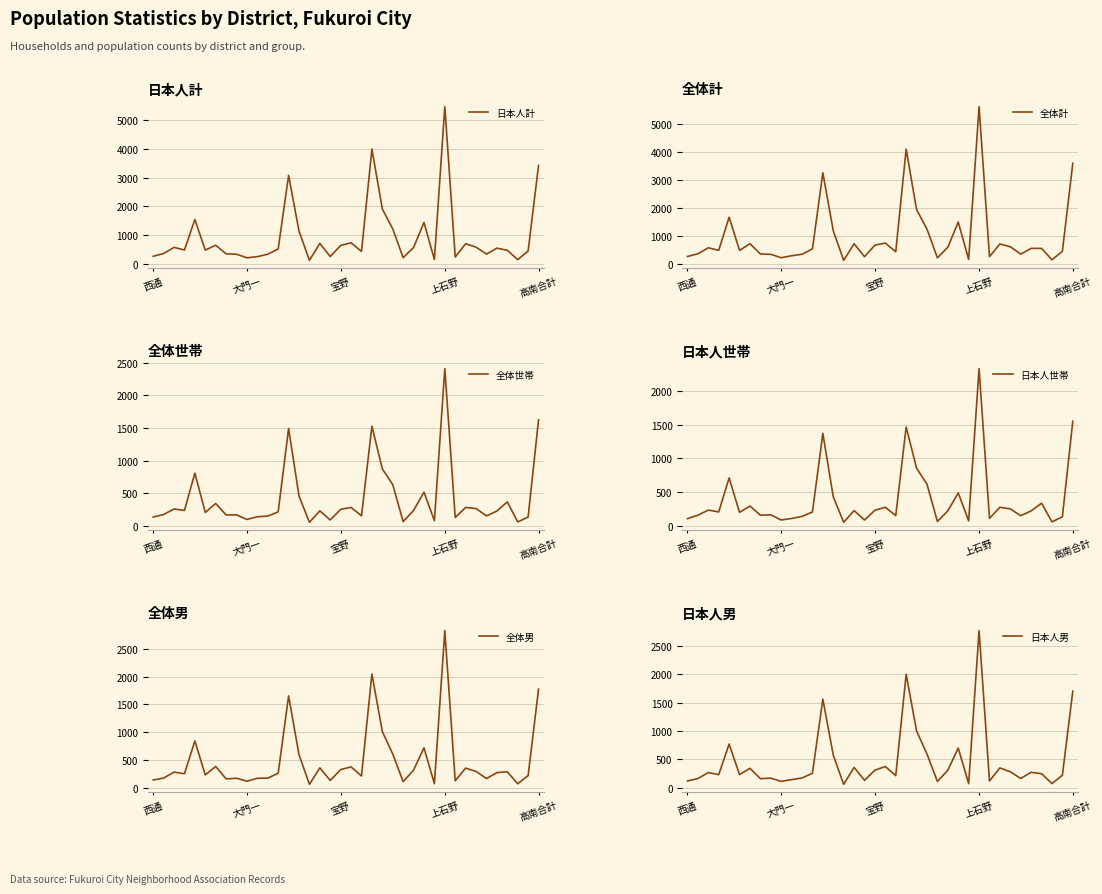

In 全体男, how many points are lower than both neighbors (excluding endpoints)?

12